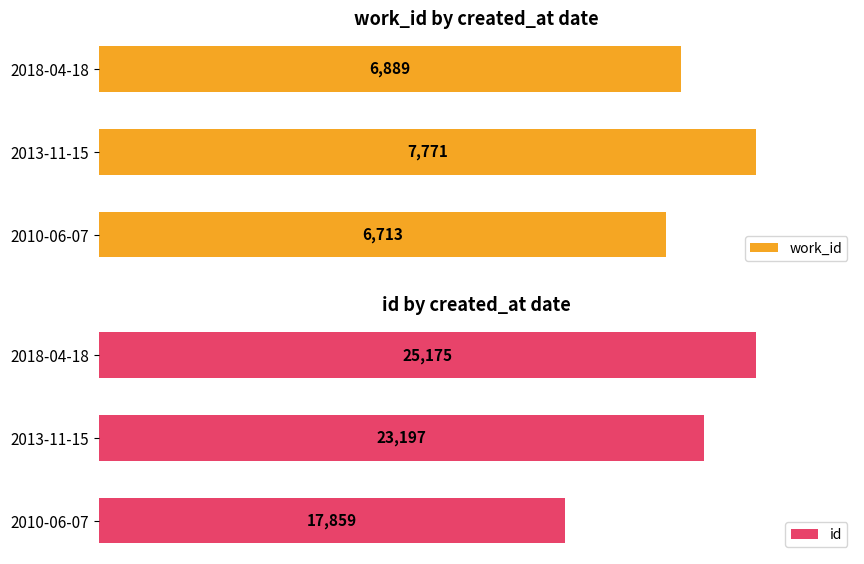

What are all the series names shown in the legend?

work_id, id